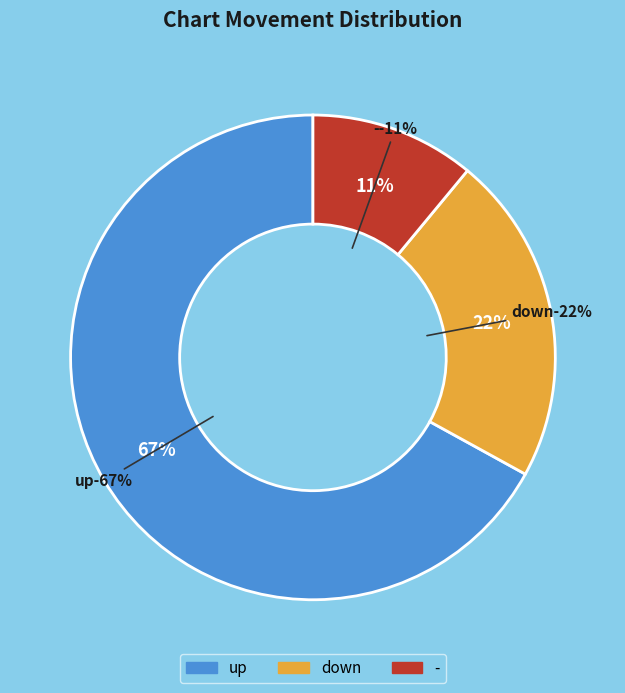

Combined, what portion of the pie is - and up?

78.0%